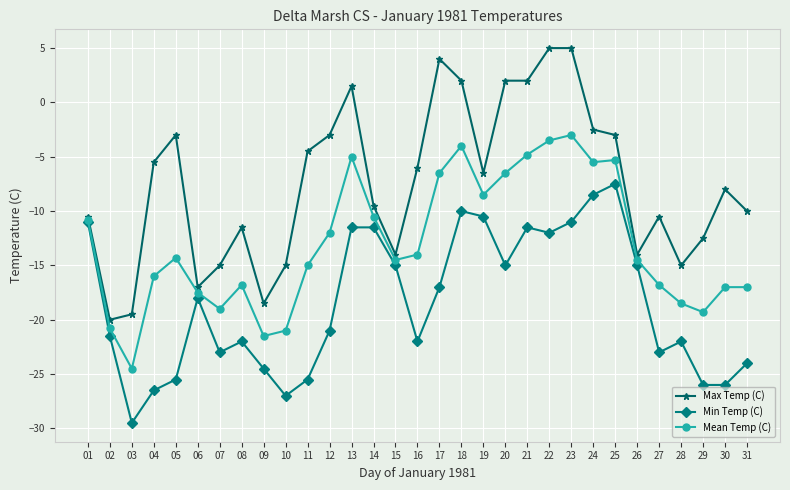

What is the lowest value of the Mean Temp (C) series?

-24.5